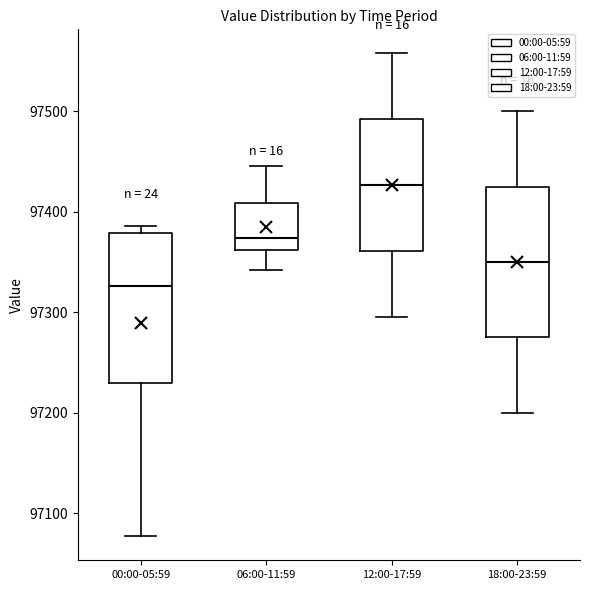

Which box has the highest median line?

12:00-17:59